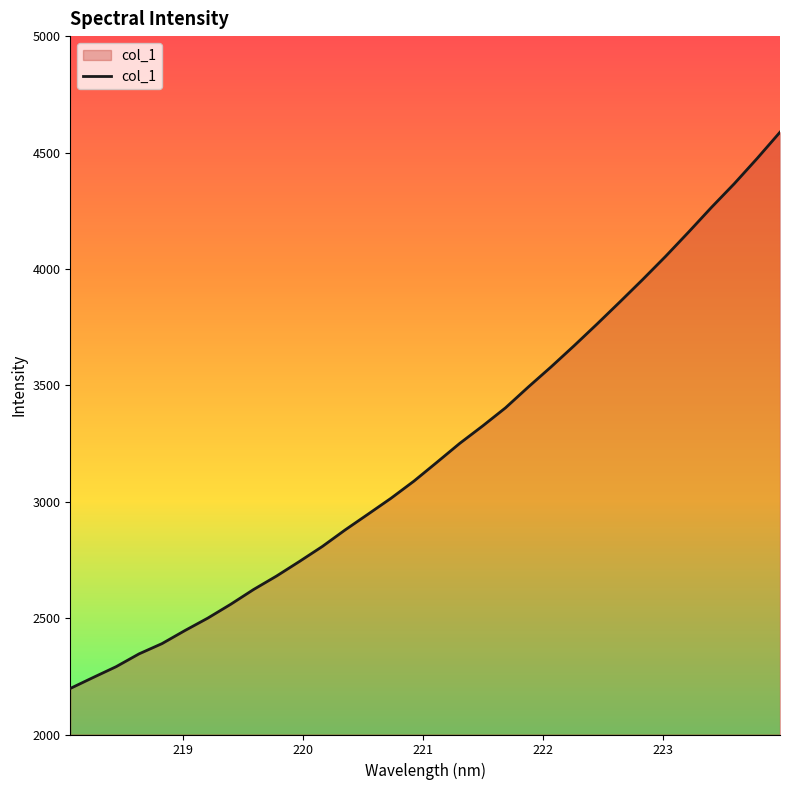

What is the maximum value shown in the chart?

4587.3